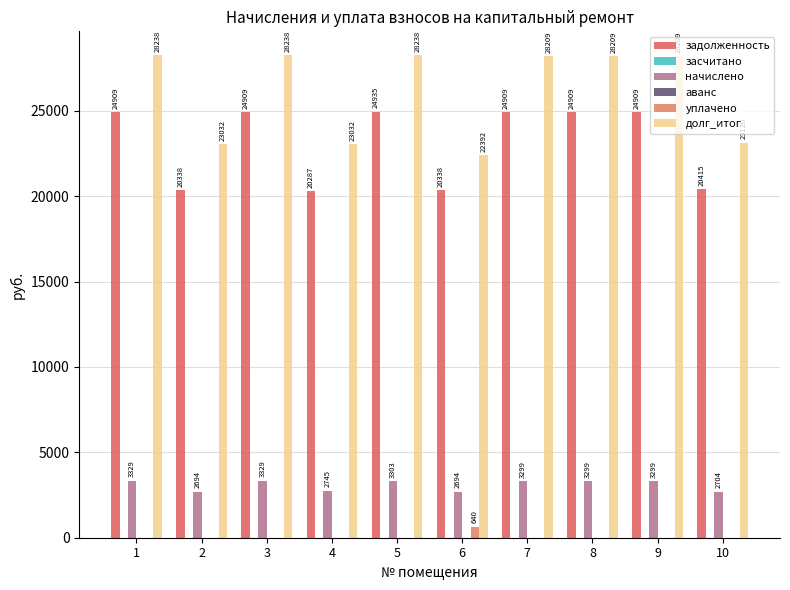

Which series changed the most between 7 and 8?

задолженность